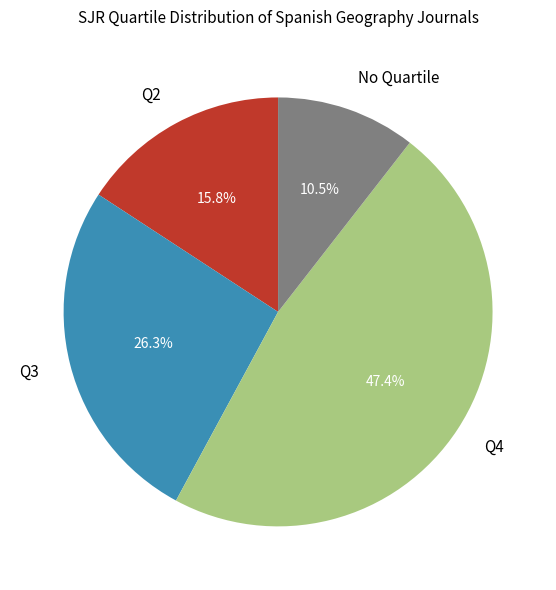

The Q2 slice represents 33% of the pie. True or false?

False